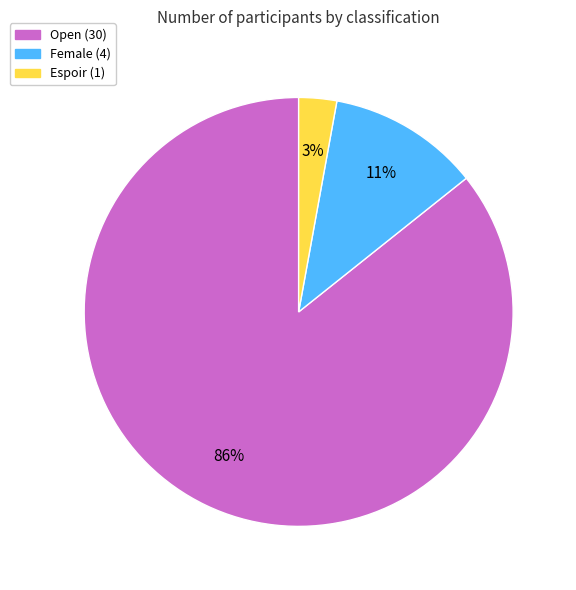

To the nearest percent, what is the difference between the largest and smallest slice percentages?

83%